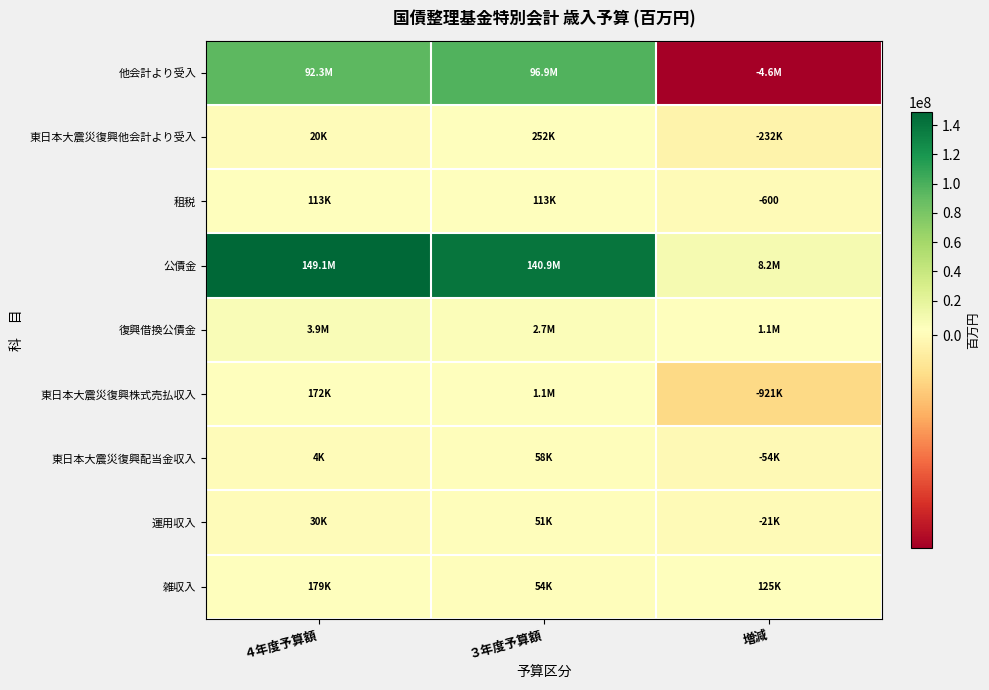

What is the total value across all series at ４年度予算額?

245791339